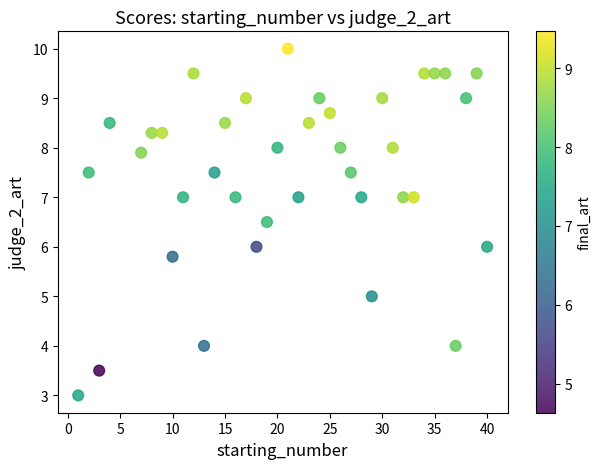

What is the range of X values (max minus min)?

39.0